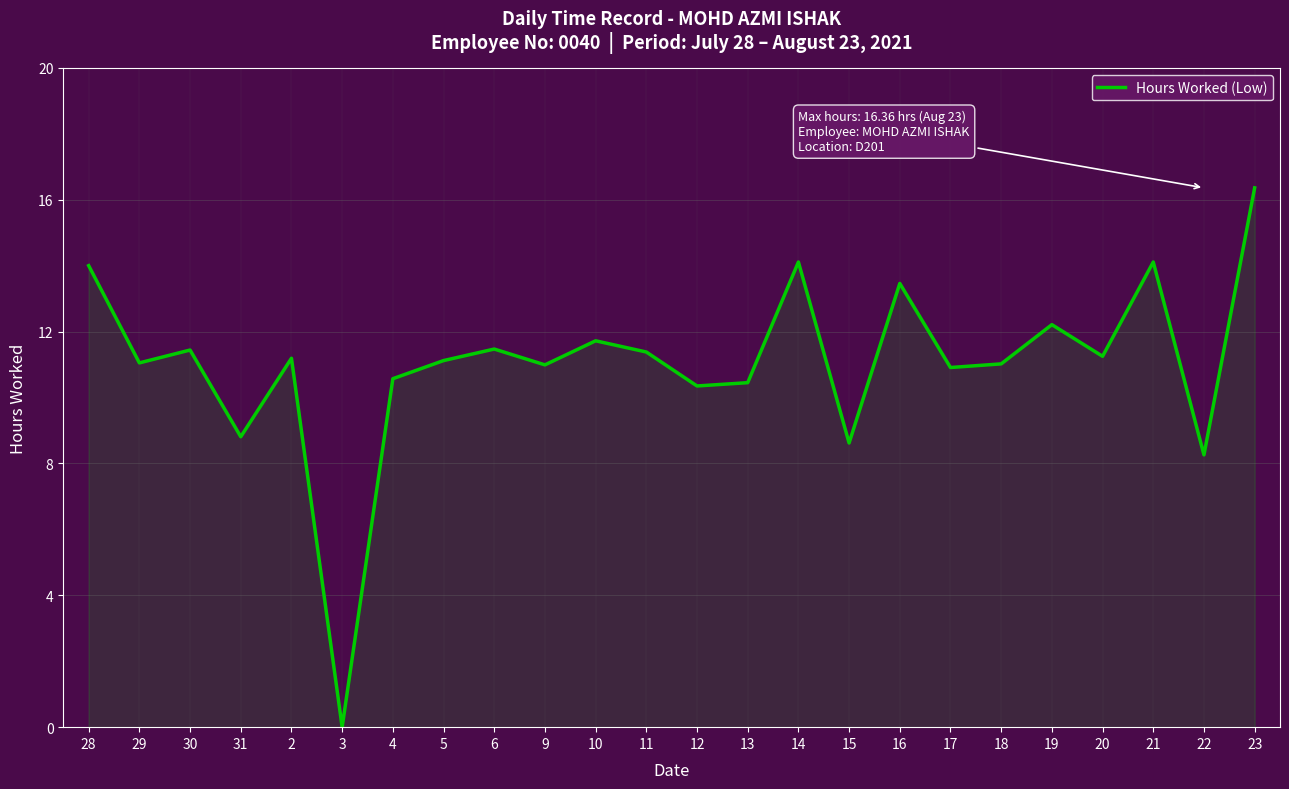

At which label is the value closest to 8?

22